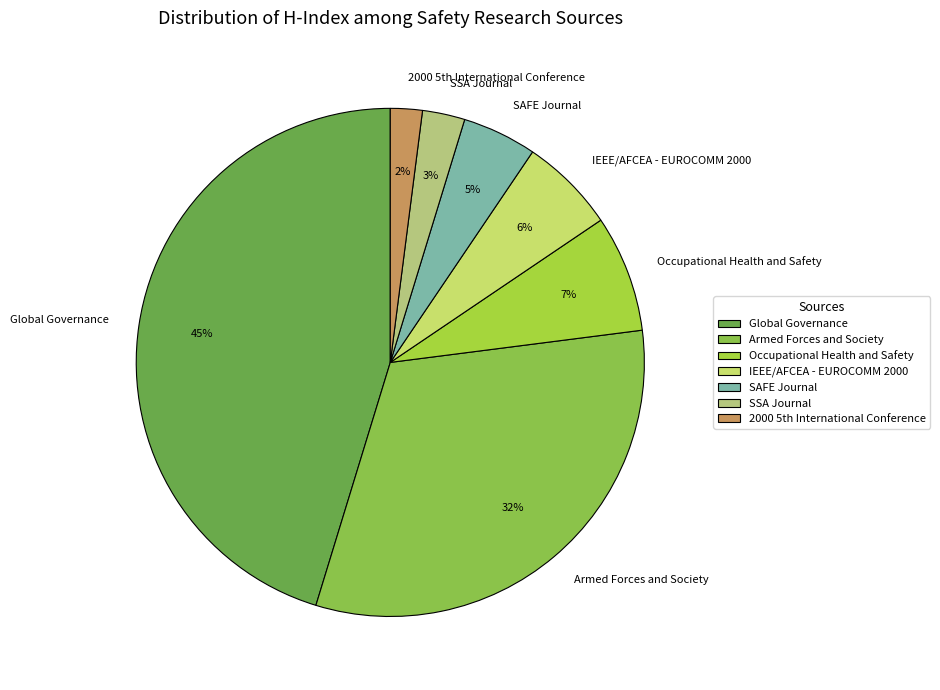

What percentage is the SSA Journal slice, to the nearest percent?

3%